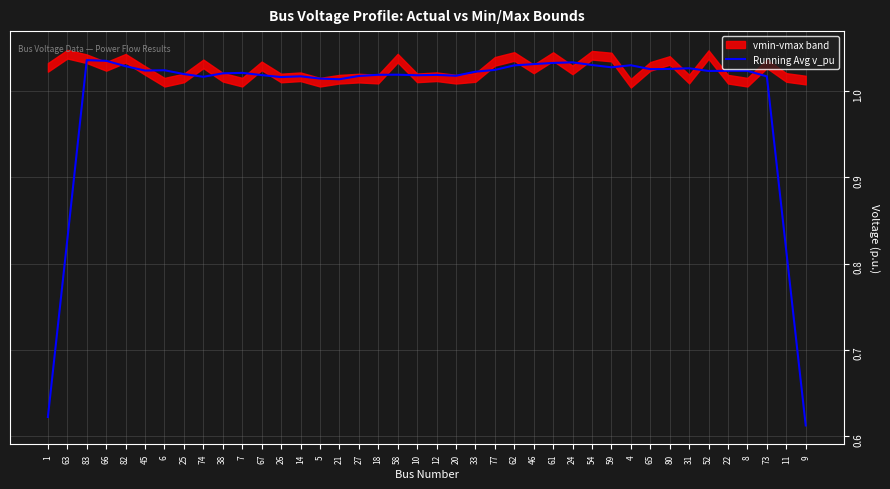

Does the chart have visible grid lines?

Yes